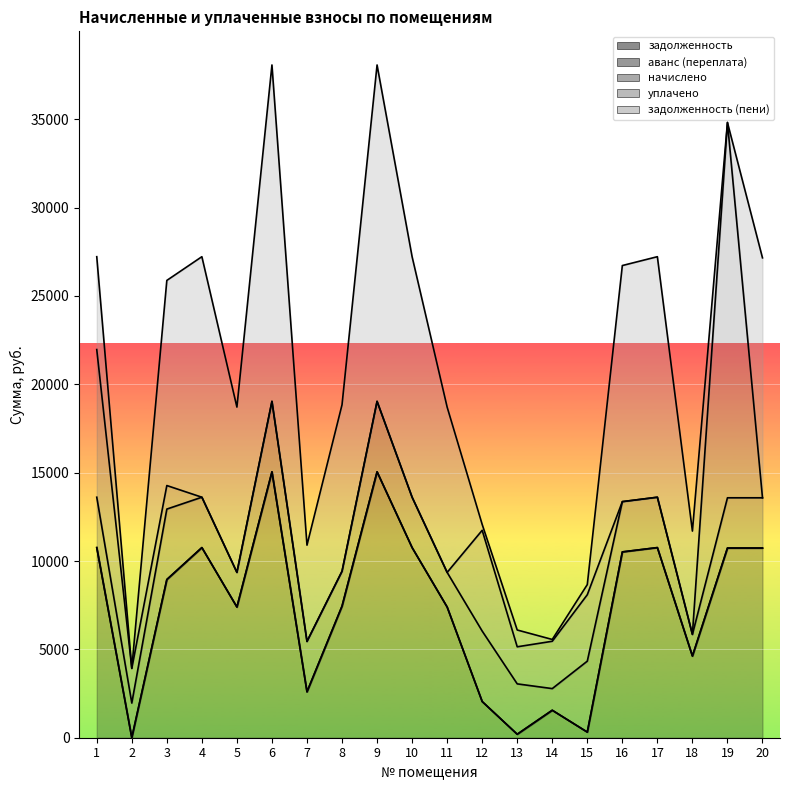

What is the total value across all series at 19?

34815.9